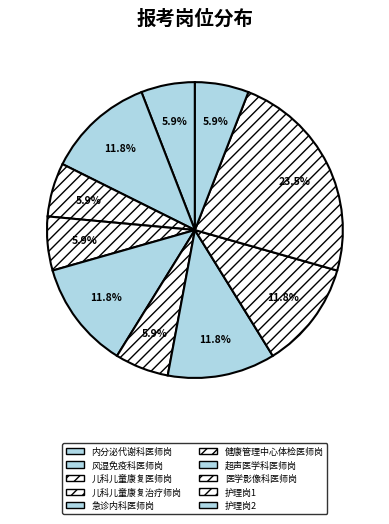

Combined, what portion of the pie is 护理岗1 and 医学影像科医师岗?

35.3%